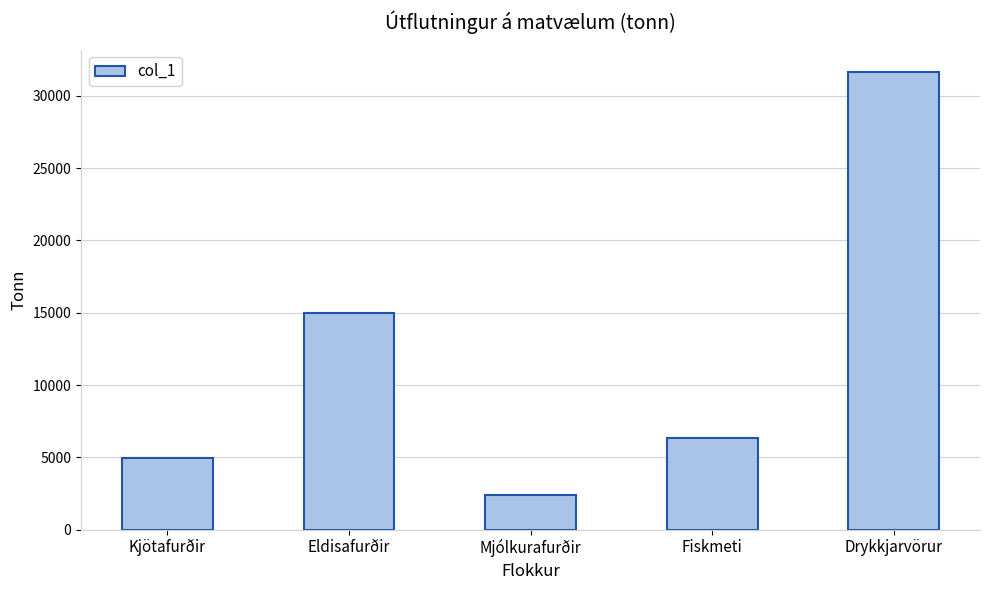

Which category has the lowest value across all series?

Mjólkurafurðir